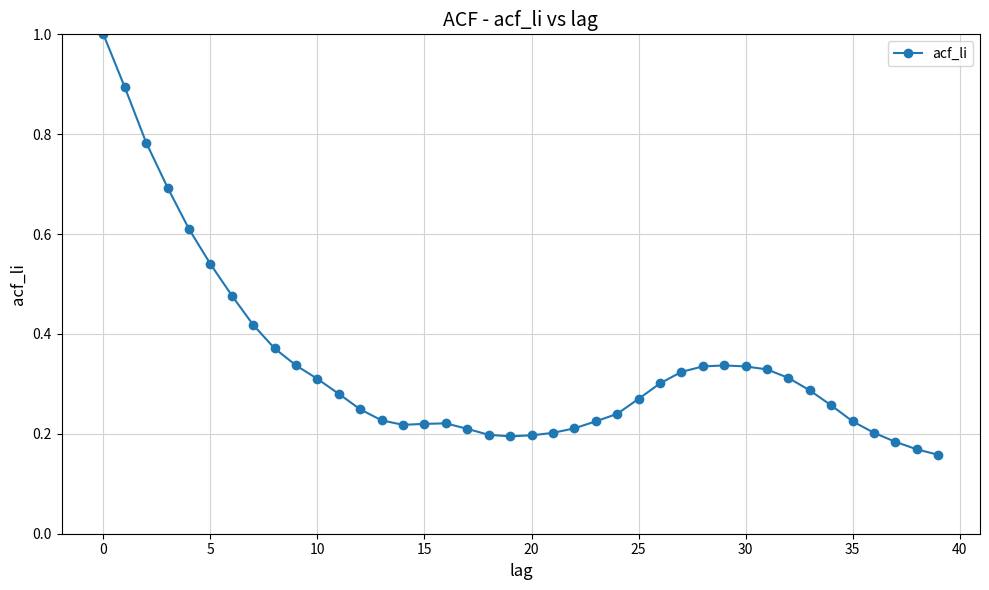

What is the sum of all values?

13.6